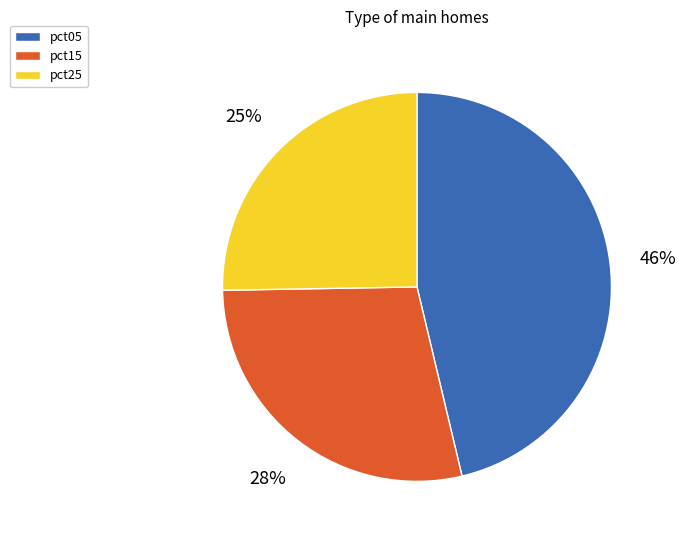

What is the largest slice in the pie chart?

pct05